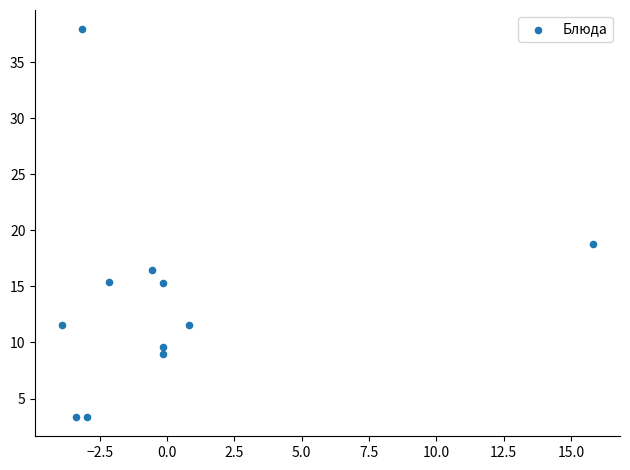

What is the range of X values (max minus min)?

19.7